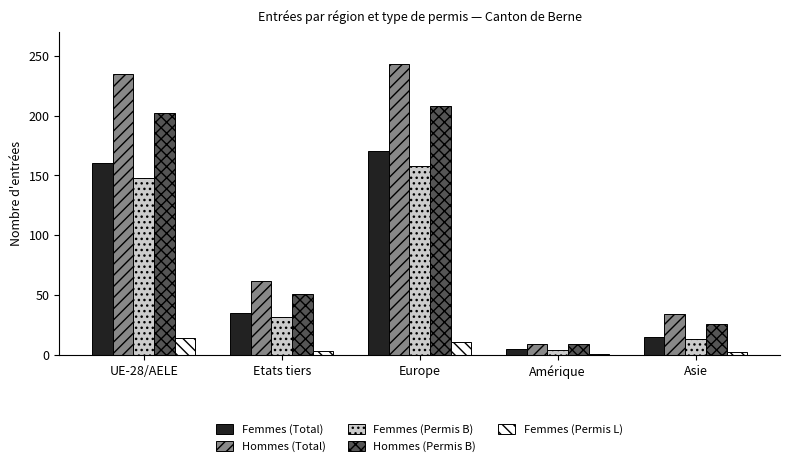

What are all the series names shown in the legend?

Femmes (Total), Hommes (Total), Femmes (Permis B), Hommes (Permis B), Femmes (Permis L)